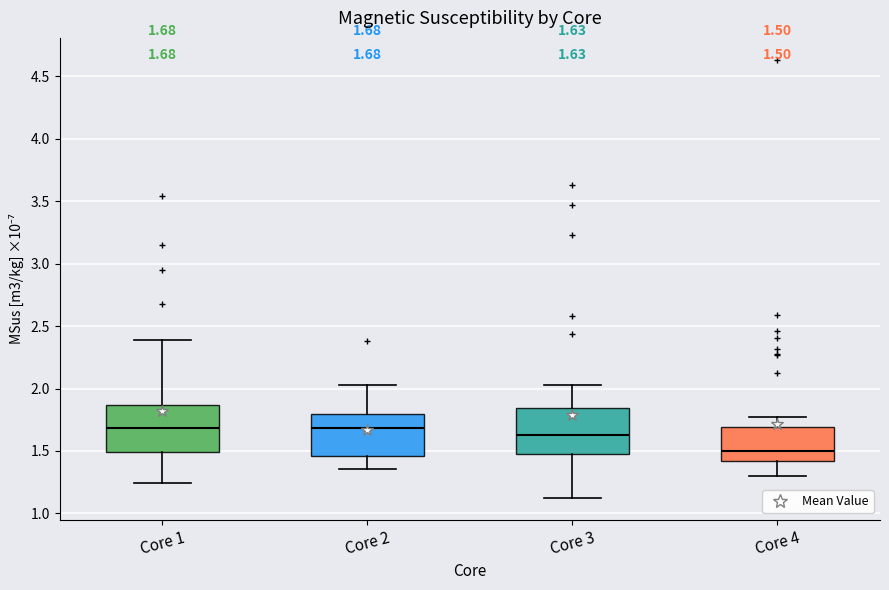

Which box has the lowest median line?

Core 4